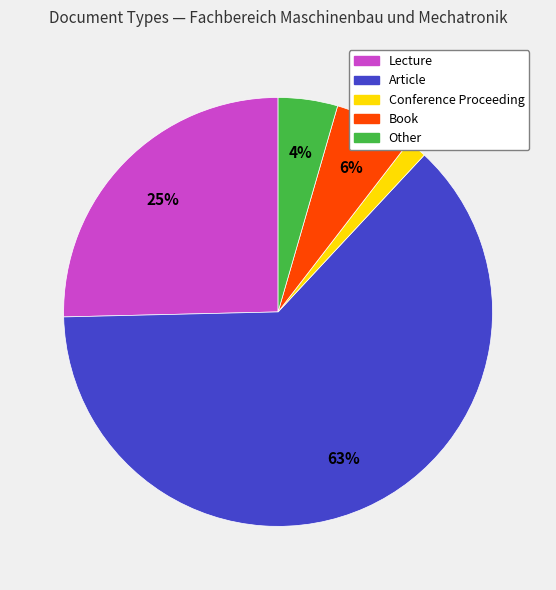

Which slice is the largest?

Article